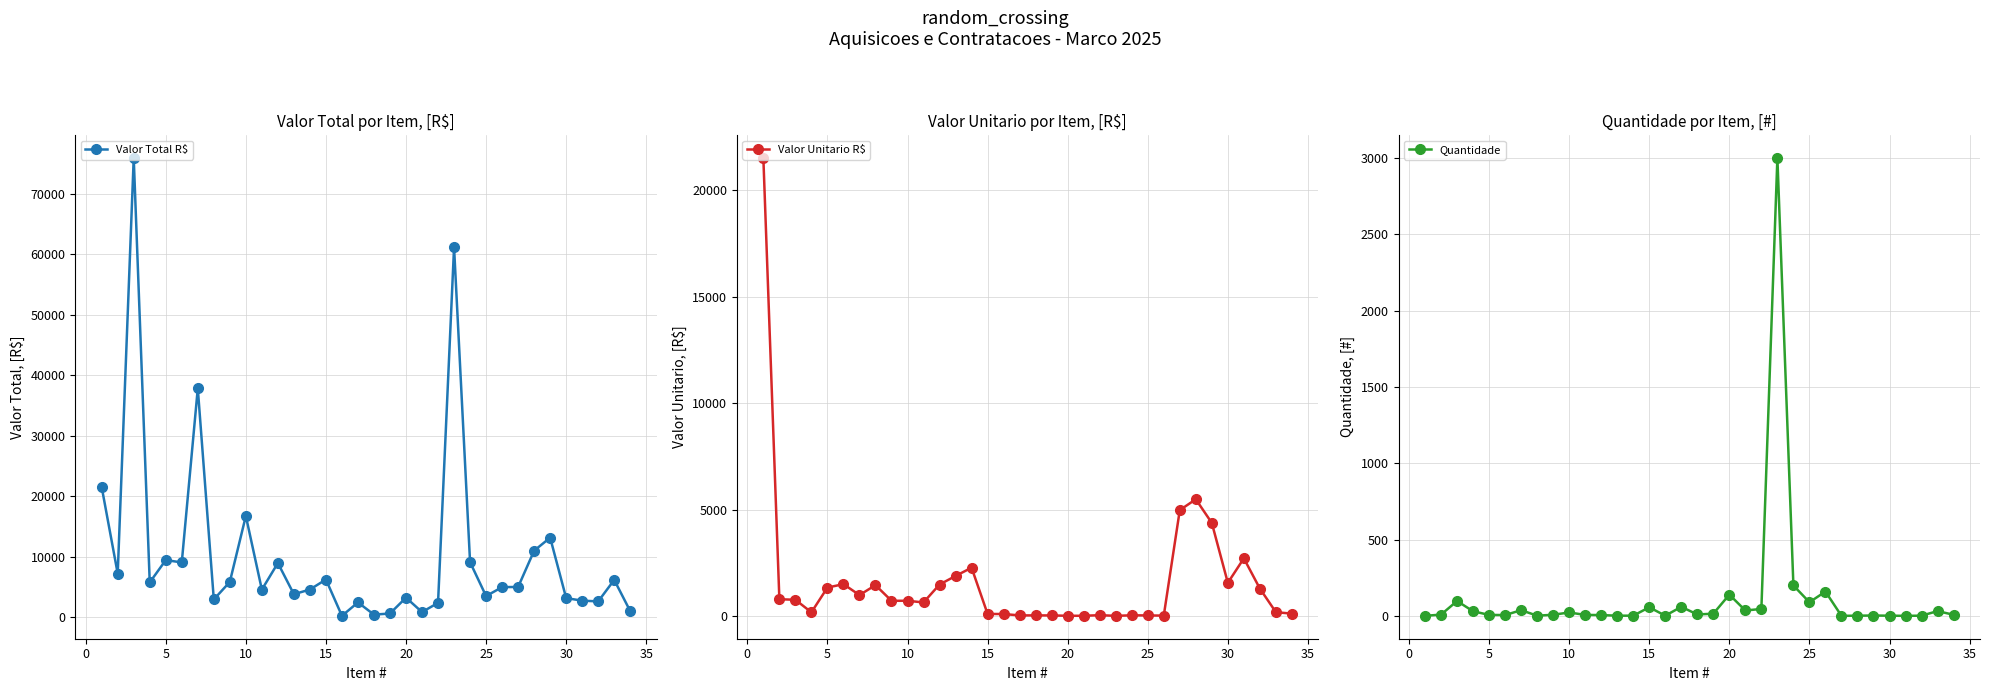

What are all the series names shown in the legend?

Valor Total R$, Valor Unitario R$, Quantidade